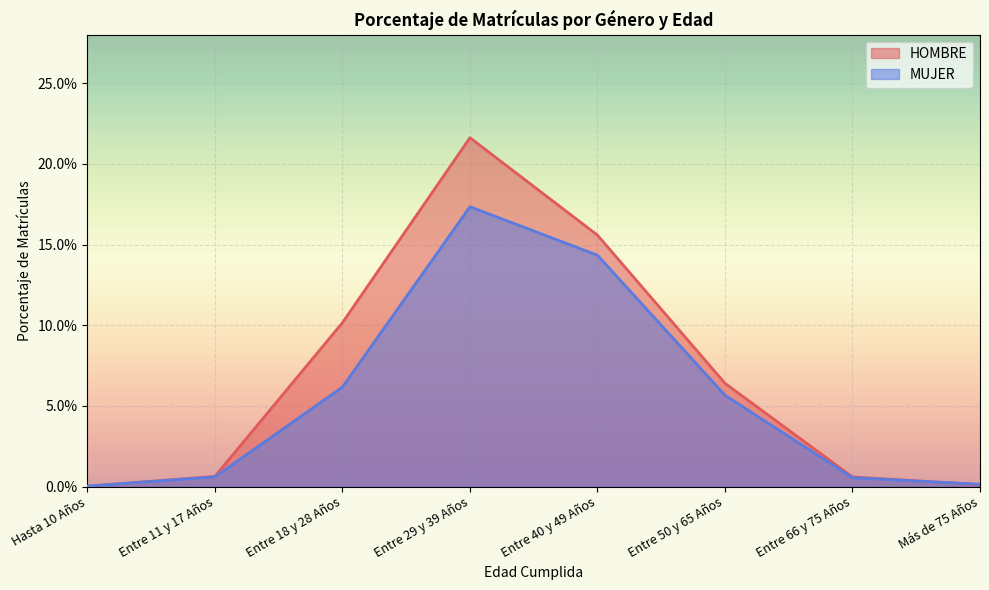

List the series in order of their overall mean, lowest first.

MUJER, HOMBRE